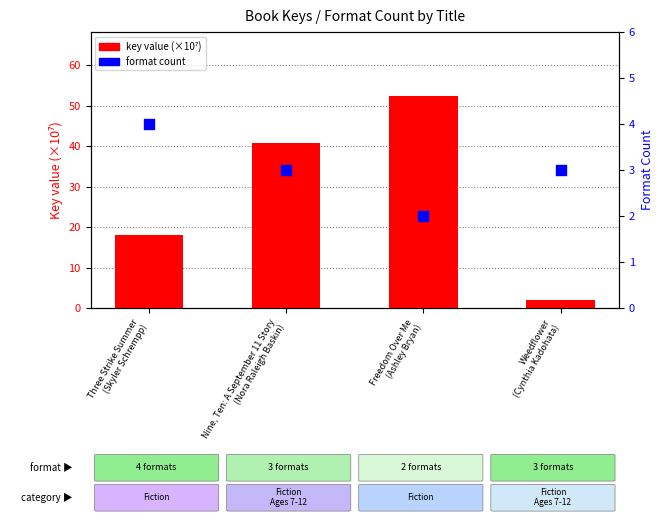

Which series contains the highest Y value?

key value (×10⁷)